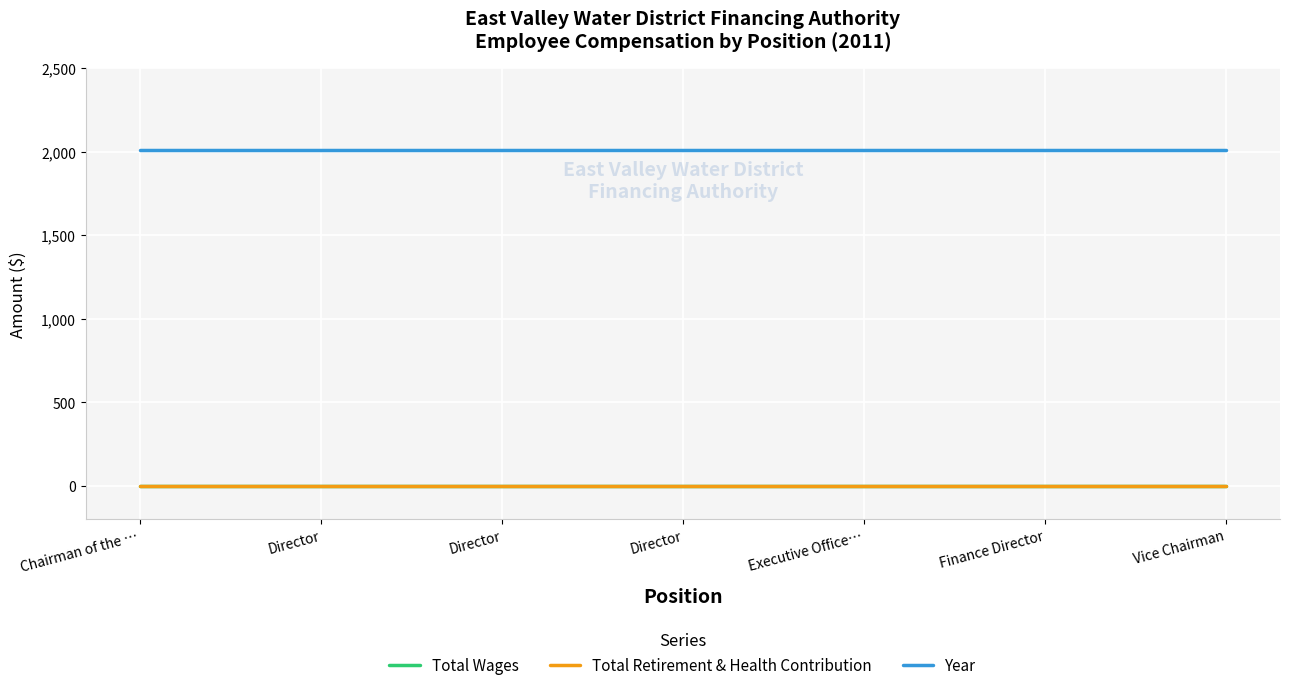

Is this an area chart (filled region under the line)?

No